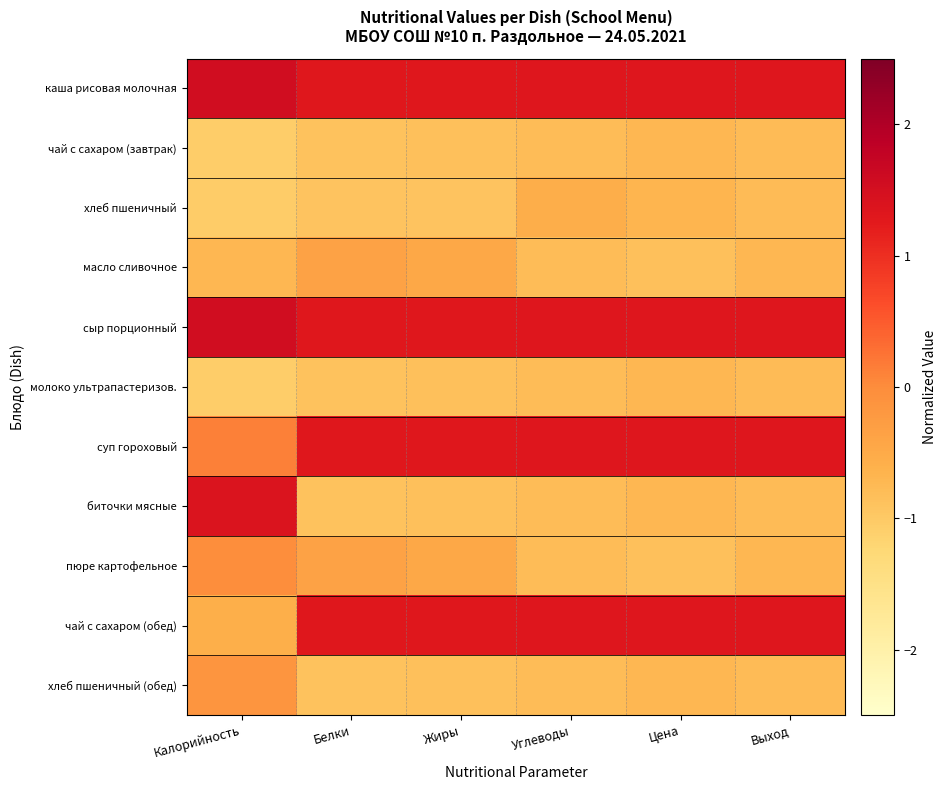

At Калорийность, list the series in order from largest to smallest.

каша рисовая молочная, сыр порционный, биточки мясные, суп гороховый, пюре картофельное, хлеб пшеничный (обед), чай с сахаром (обед), масло сливочное, хлеб пшеничный, чай с сахаром (завтрак), молоко ультрапастеризов.